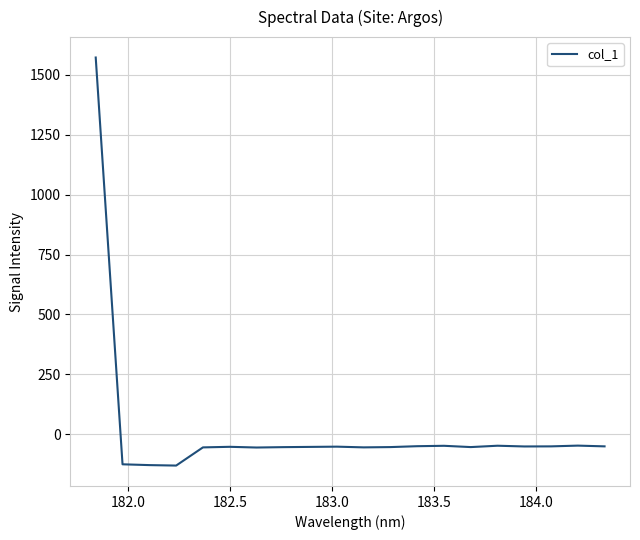

True or false: the data has more than 2 interior local peaks.

True